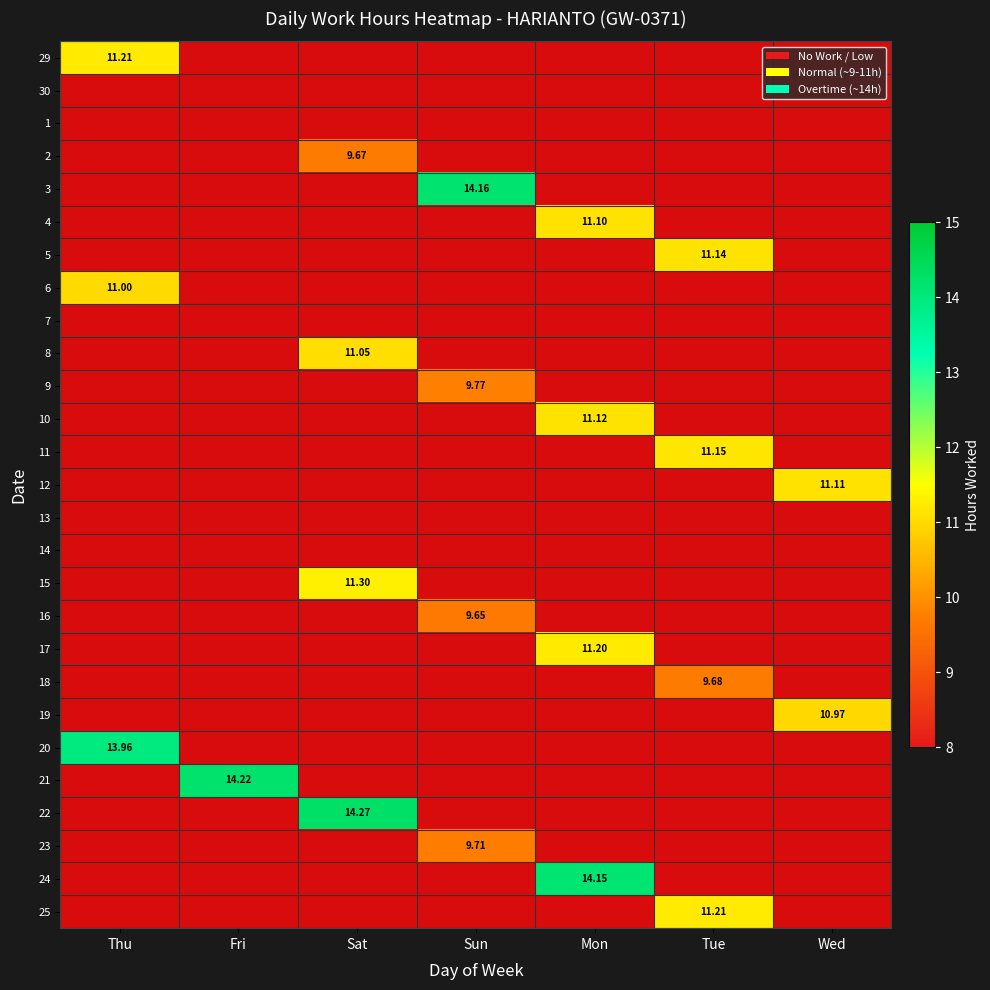

What is the difference between the highest and lowest values at Thu?

14.0